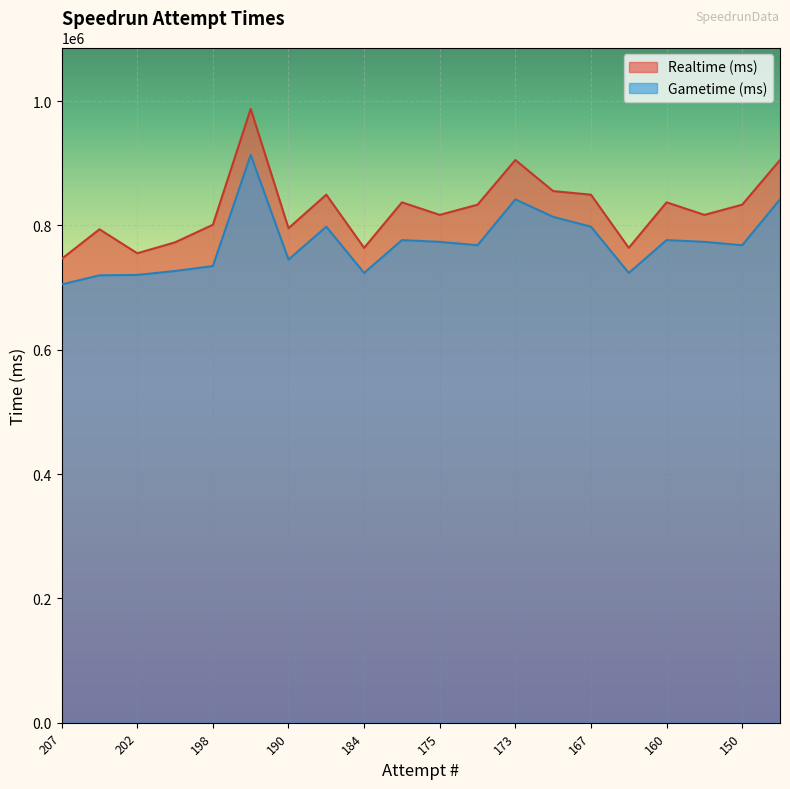

Read the Realtime (ms) value at 187, to the nearest 100.

849300